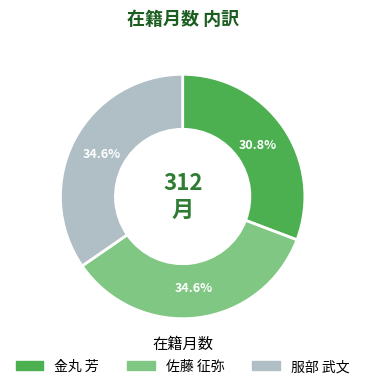

What portion of the pie excludes 佐藤 征弥?

65.4%